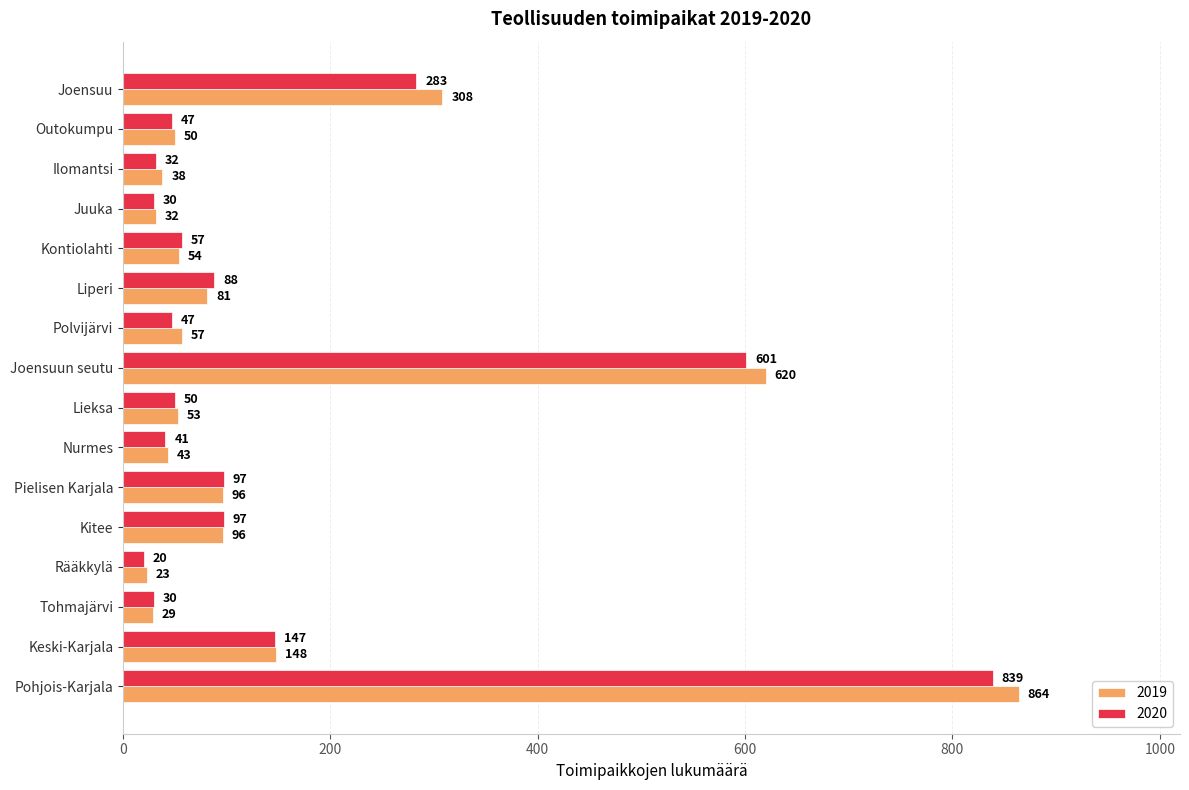

What is the difference between the second highest and second lowest values in the 2020 series?

571